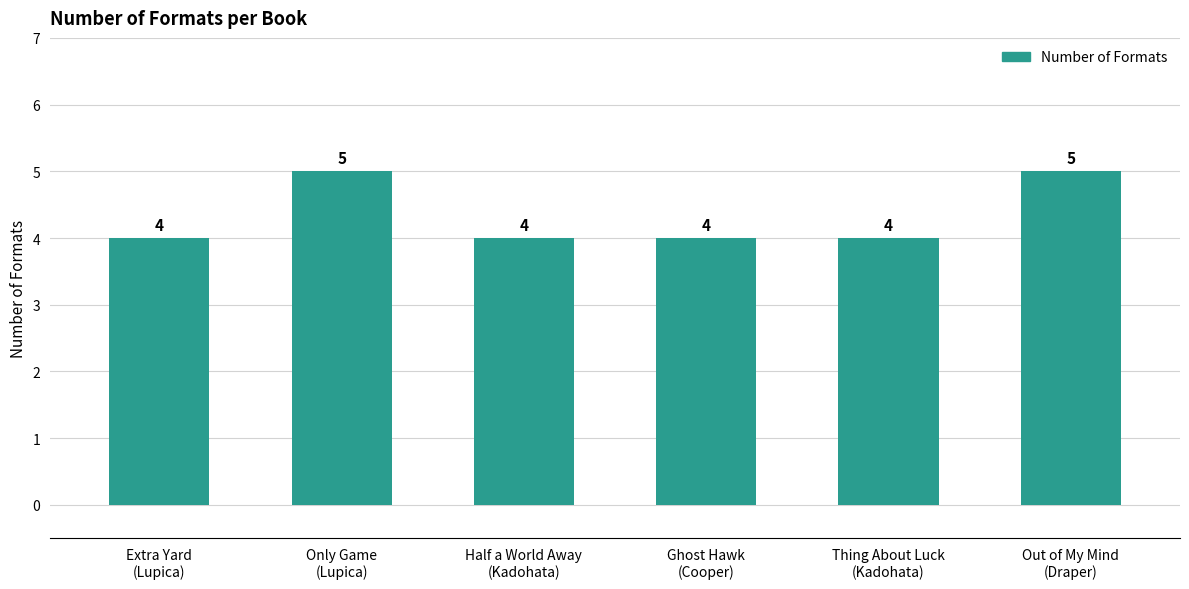

How many data points does each series have?

6